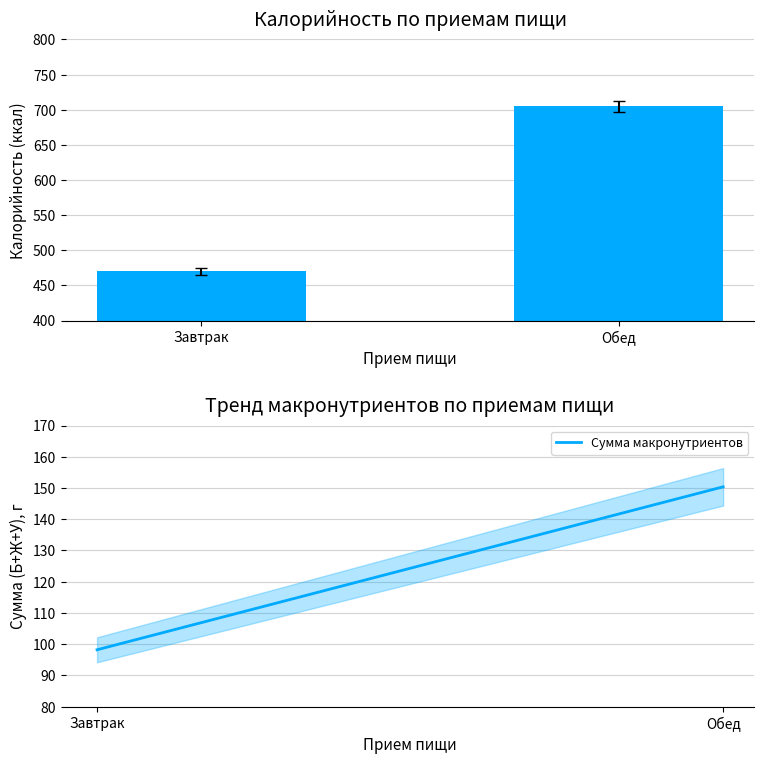

At which label does Калорийность reach its peak?

Обед